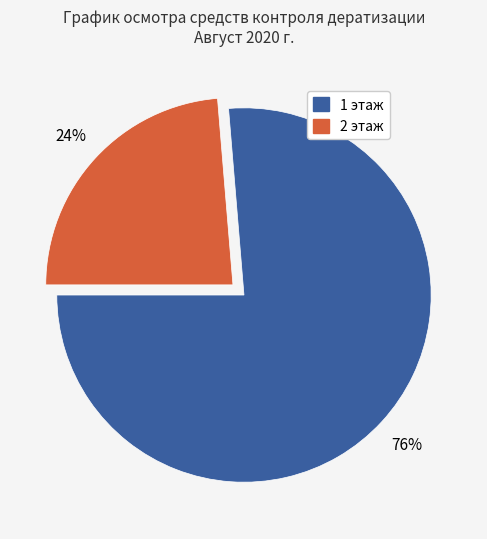

True or false: 2 этаж accounts for 24% of the total.

True